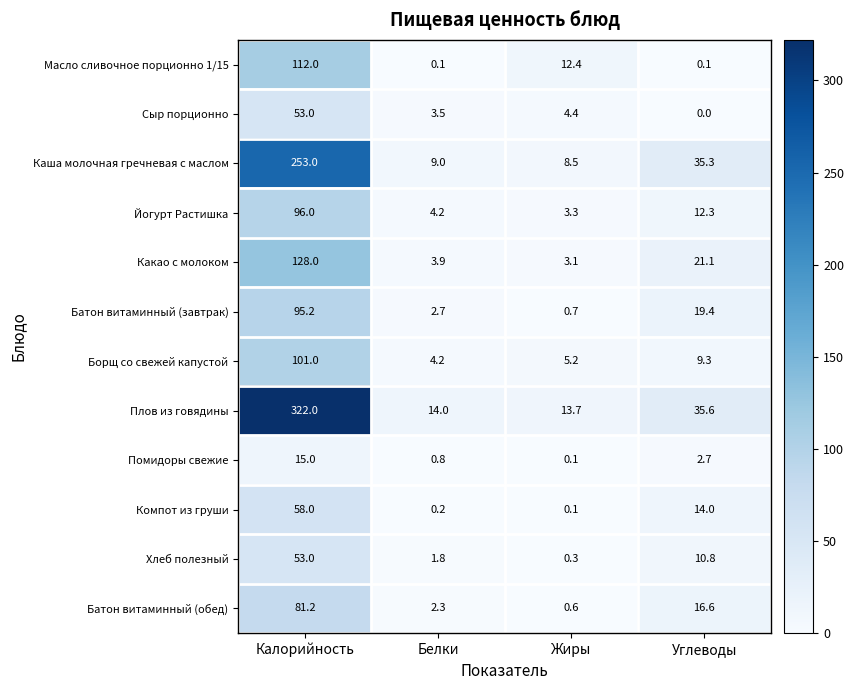

What is the spread (max minus min) of values at Калорийность?

307.0